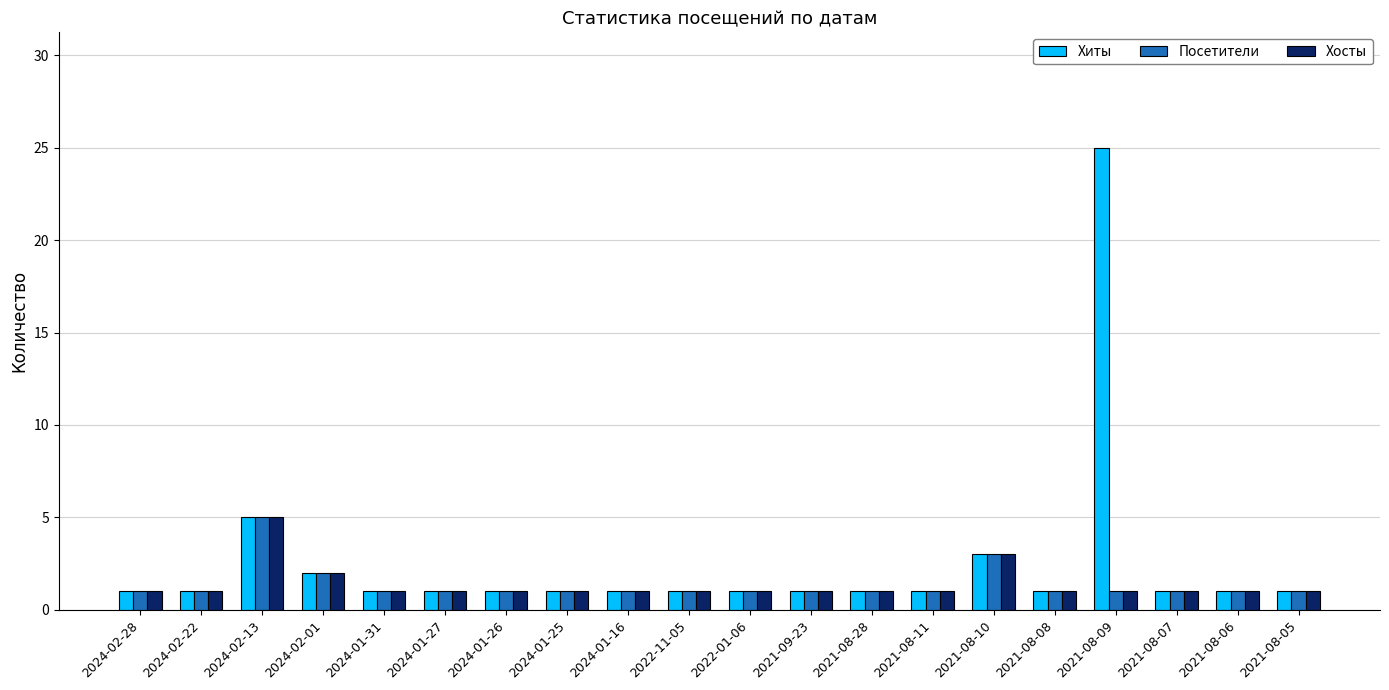

What is the maximum value for Посетители?

5